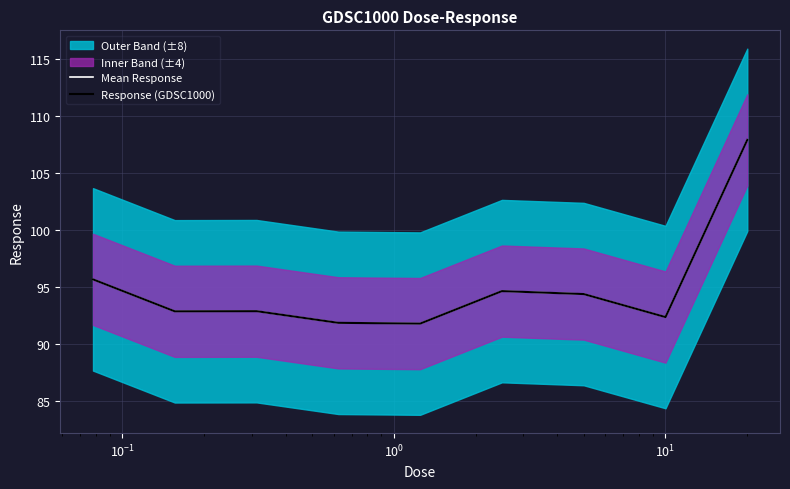

Is it true that Mean Response equals 140.8 at $\mathdefault{10^{1}}$?

False